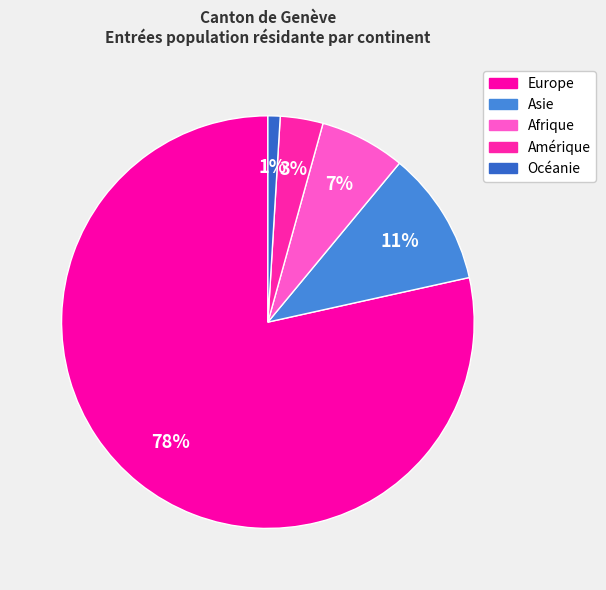

Combined, what portion of the pie is Europe and Asie?

89.0%